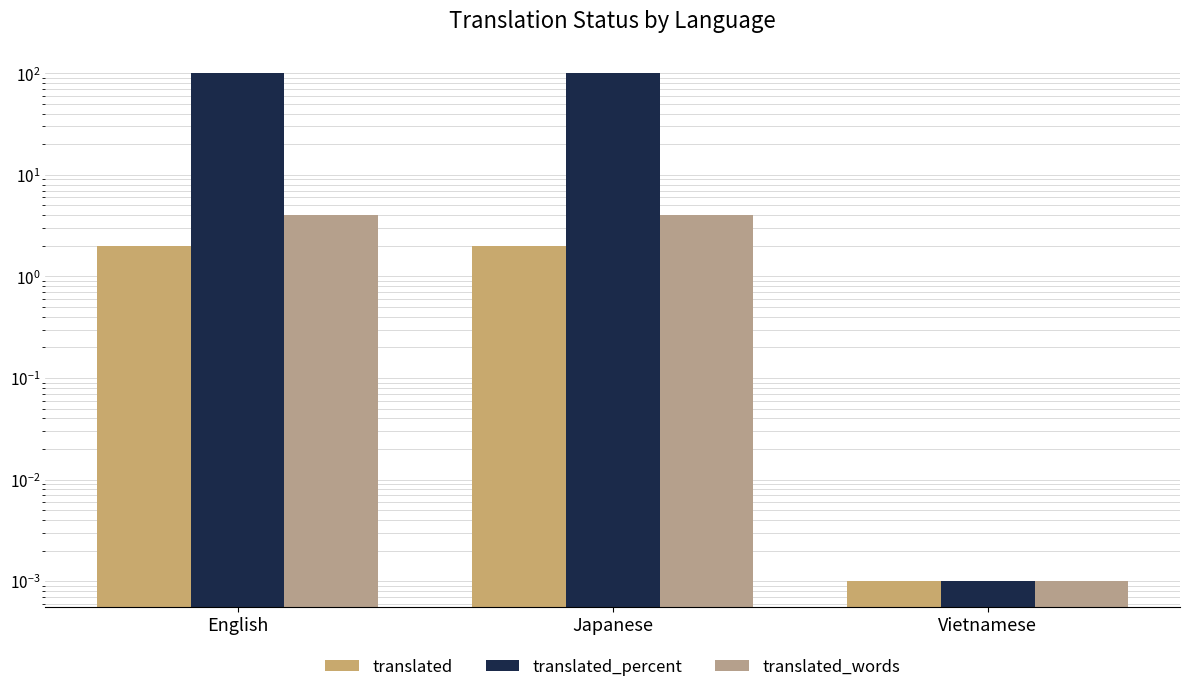

What is the value of the translated bar at the 2nd from the left?

2.0